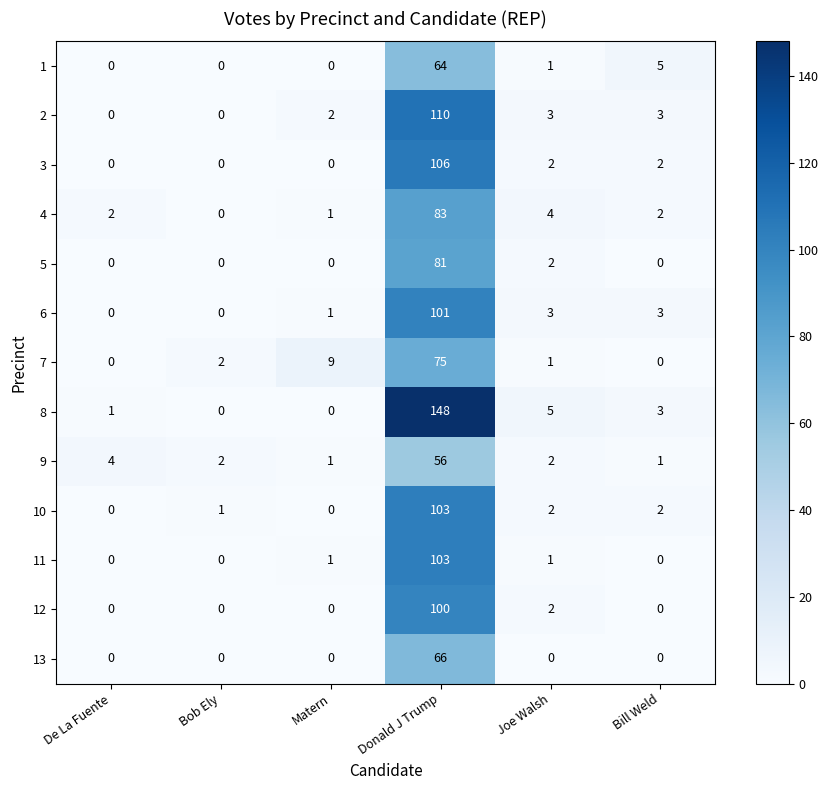

What is the difference between the highest and lowest values at Joe Walsh?

5